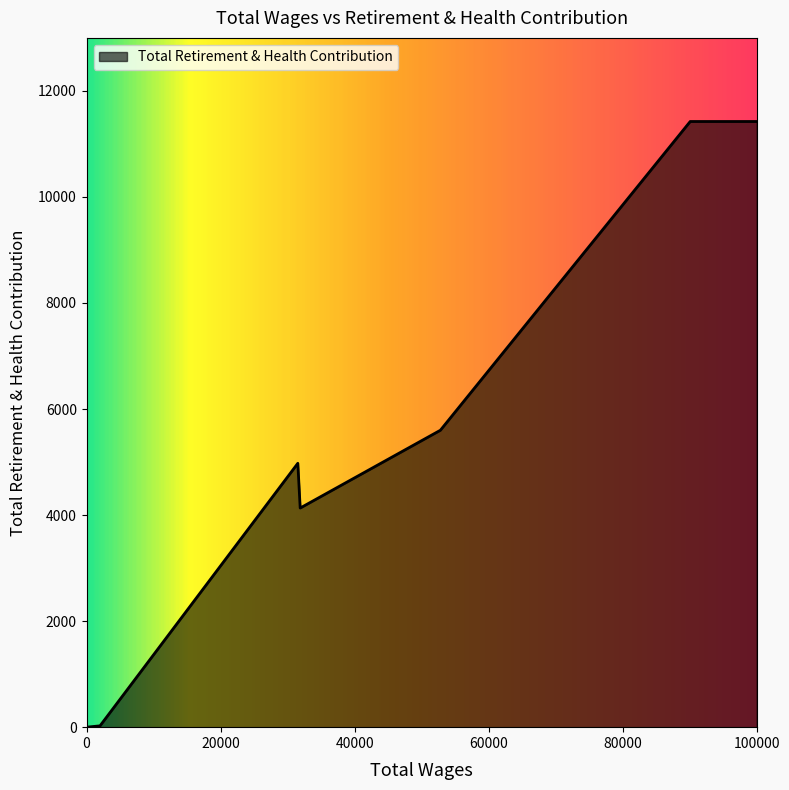

True or false: there are more than 2 points higher than both neighbors.

False